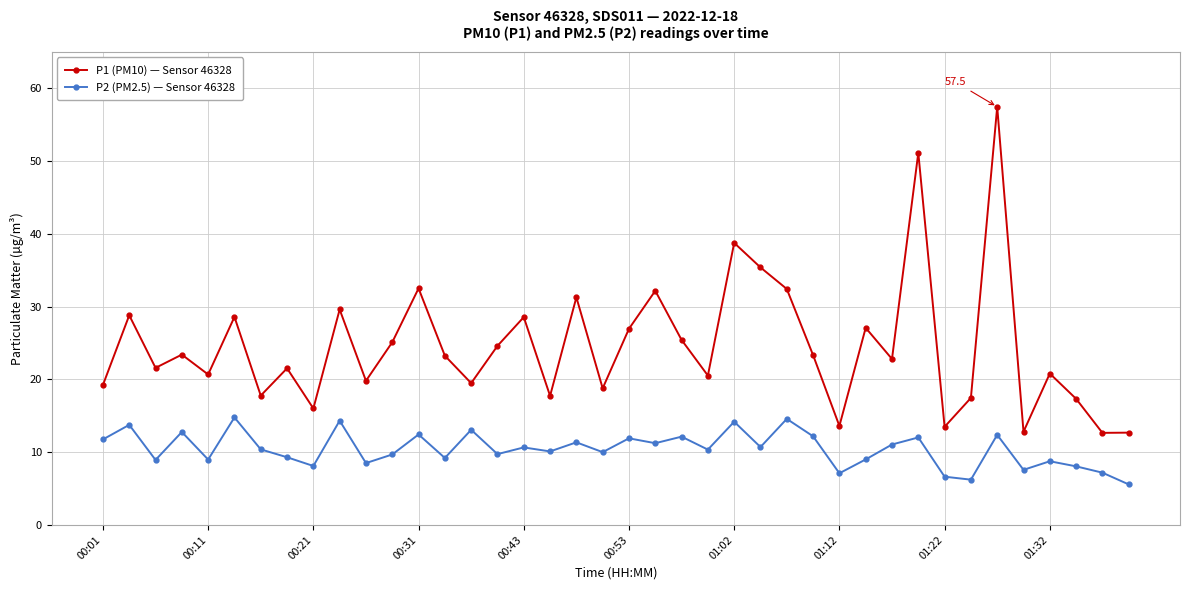

Does the chart have visible grid lines?

Yes